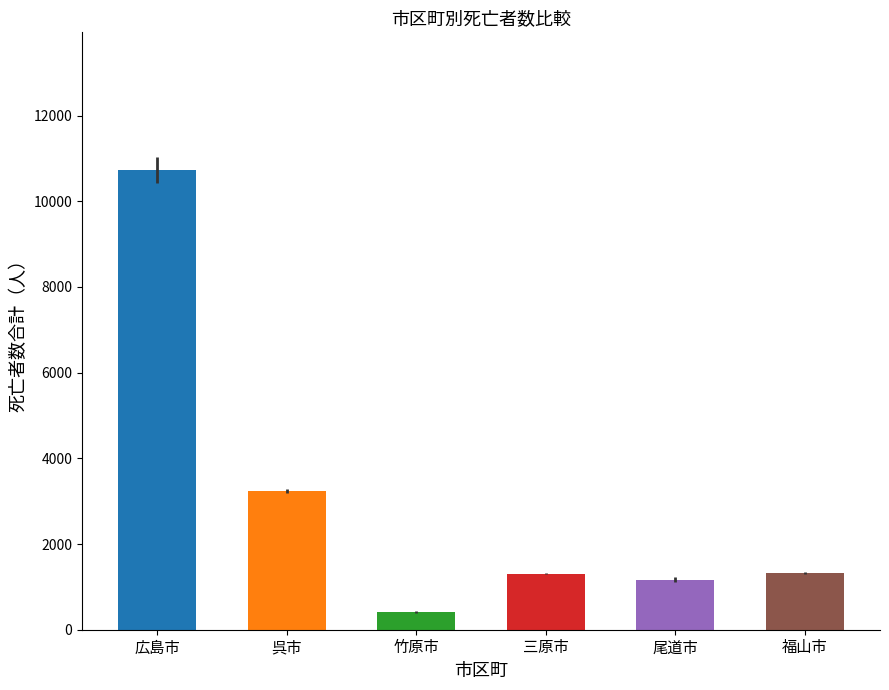

What is the change in value from 竹原市 to 福山市?

+910.0